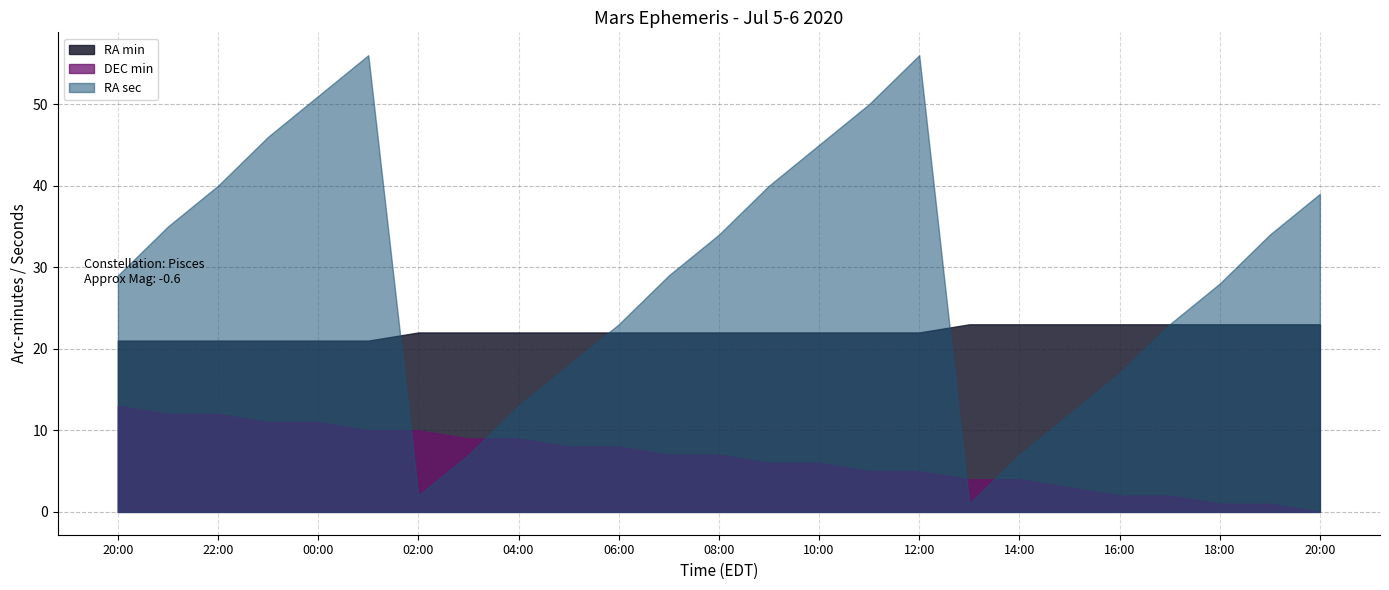

What are all the series names shown in the legend?

RA min, DEC min, RA sec